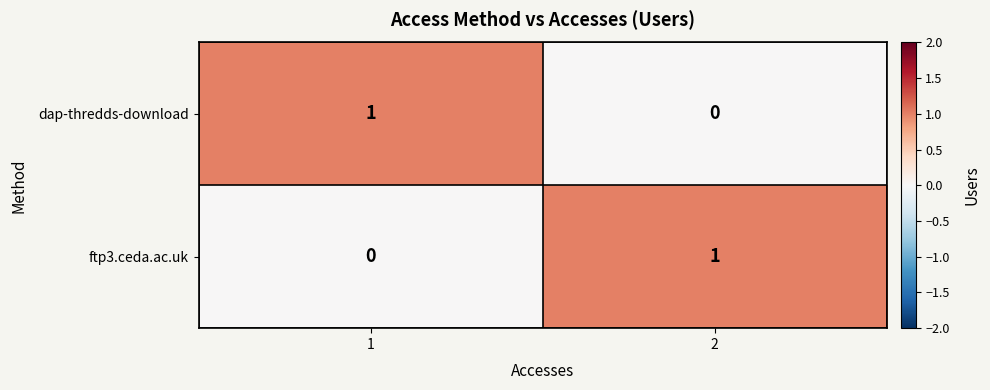

How many data points does each series have?

2